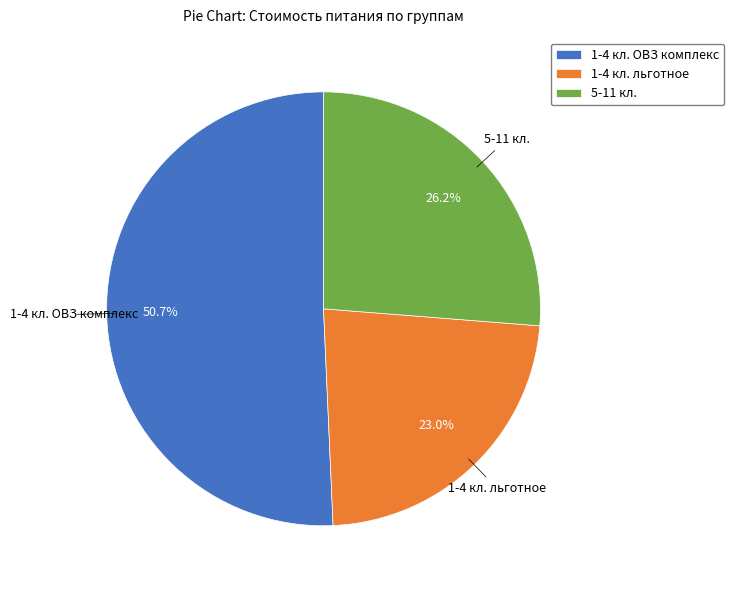

Approximately how many times larger is the value at 5-11 кл. compared to 1-4 кл. ОВЗ комплекс?

0.5